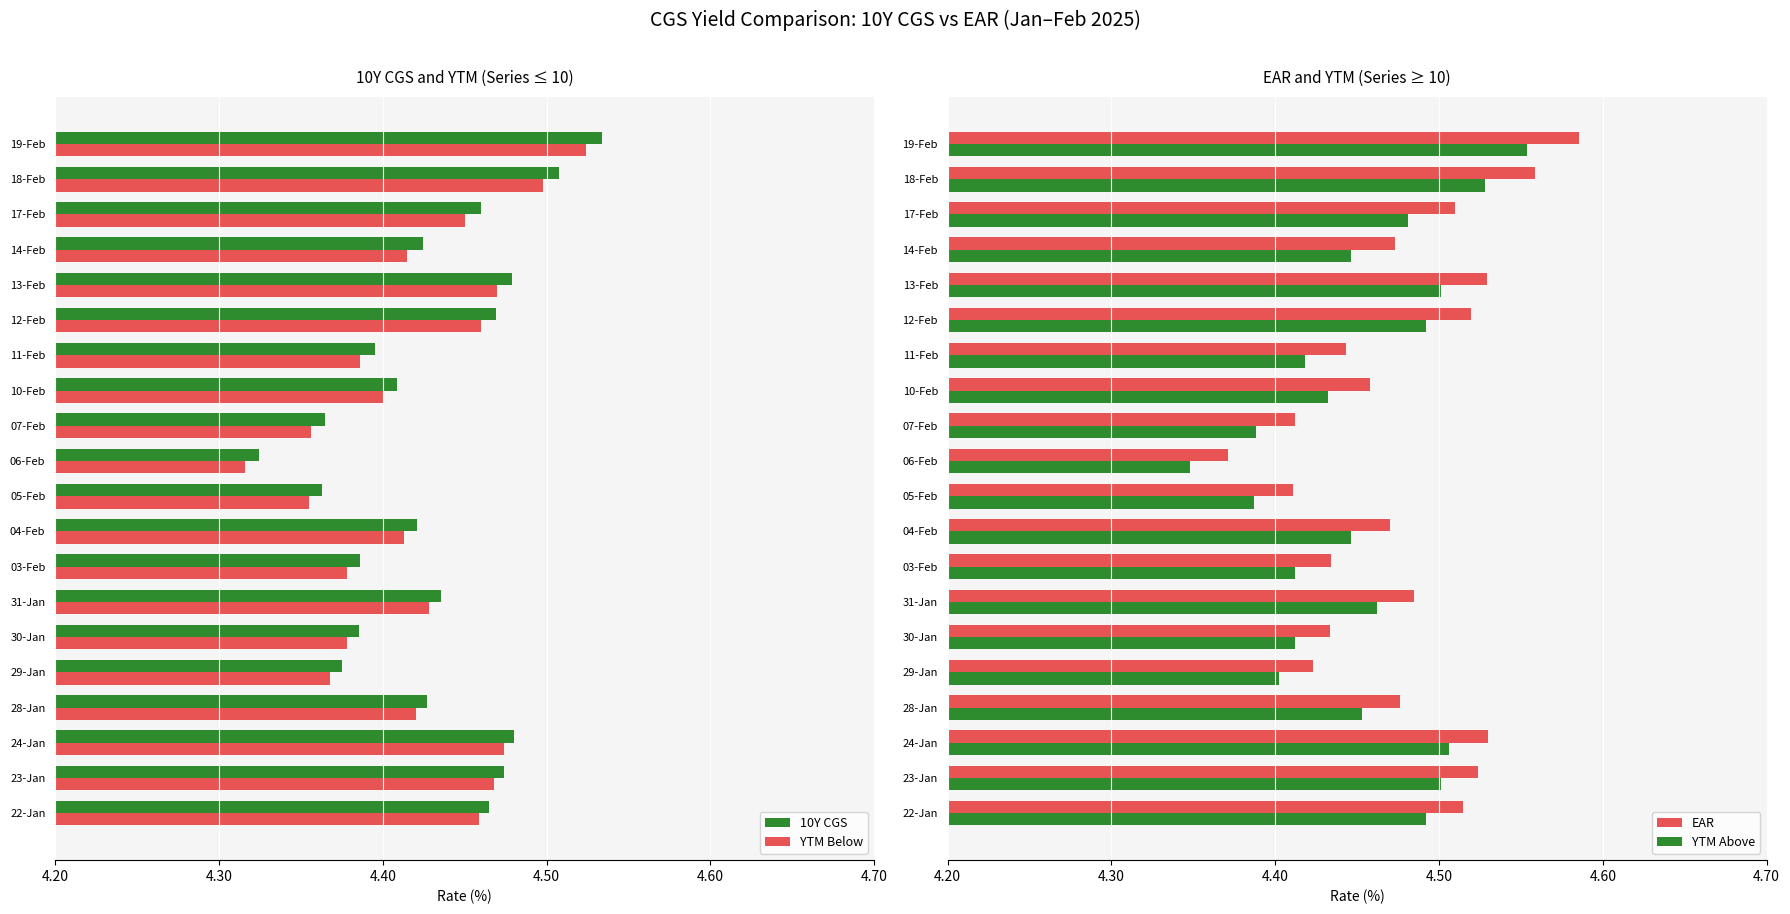

What is the difference between the maximum and second lowest values in the 10Y CGS series?

0.2